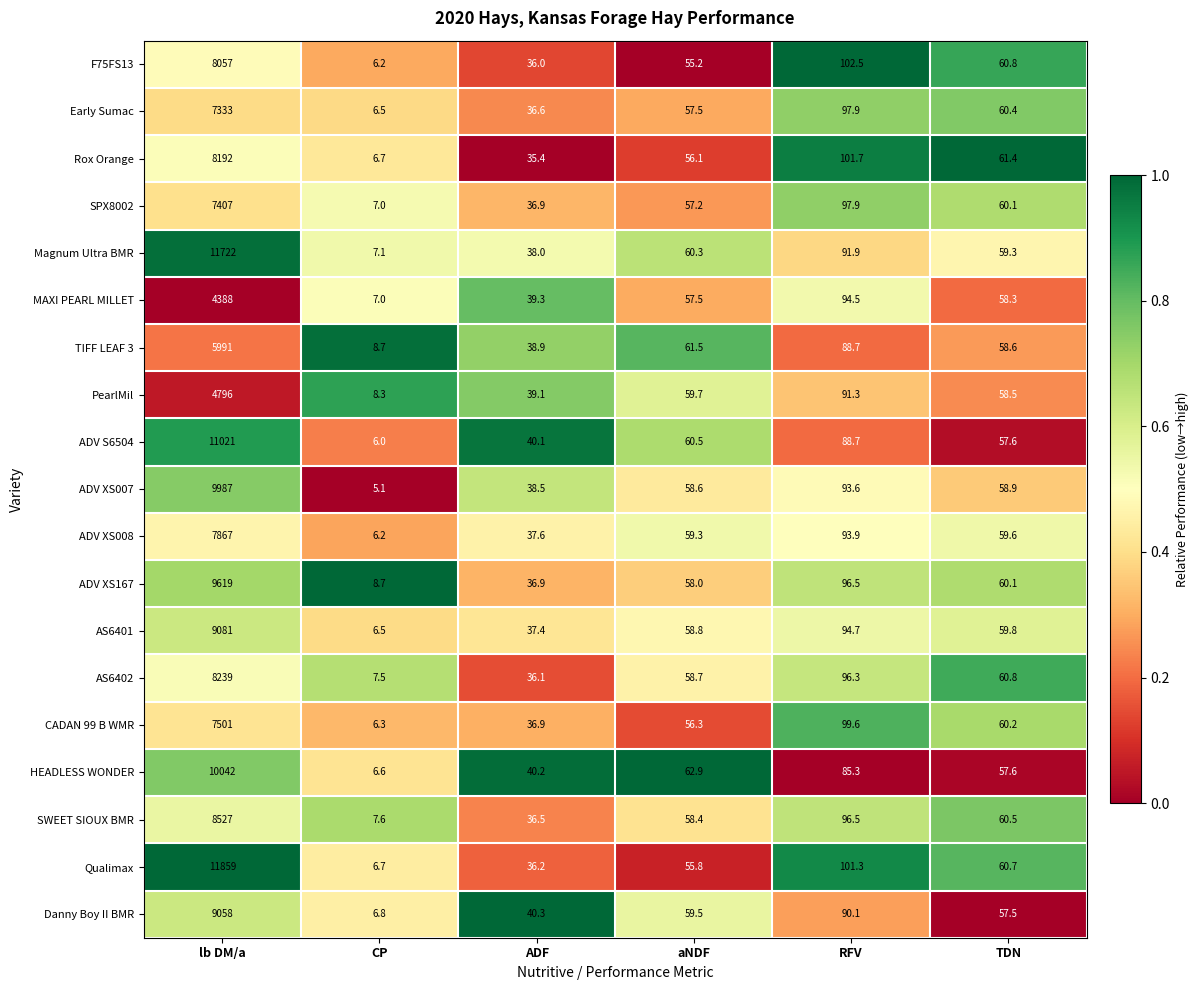

What is the difference between the second highest and minimum values in the CADAN 99 B WMR series?

93.3